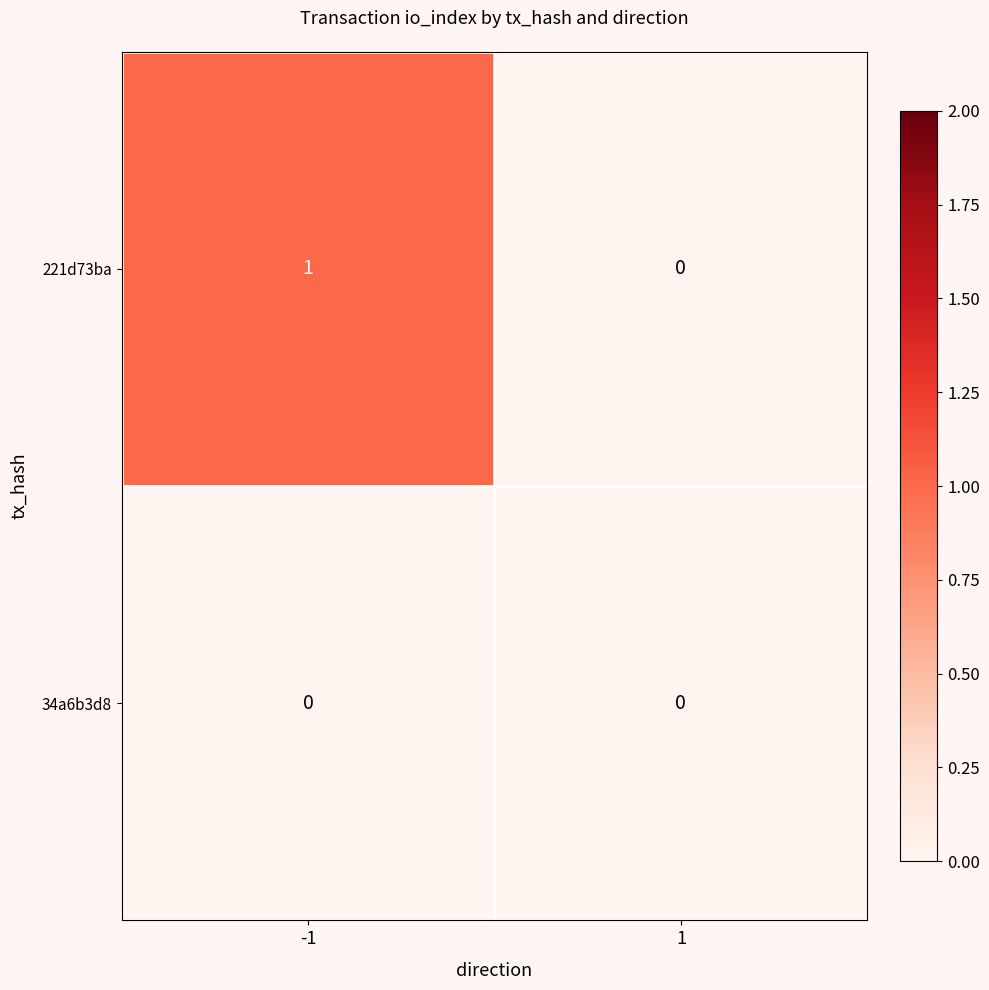

Rank the series by their maximum value, from highest to lowest.

221d73ba, 34a6b3d8